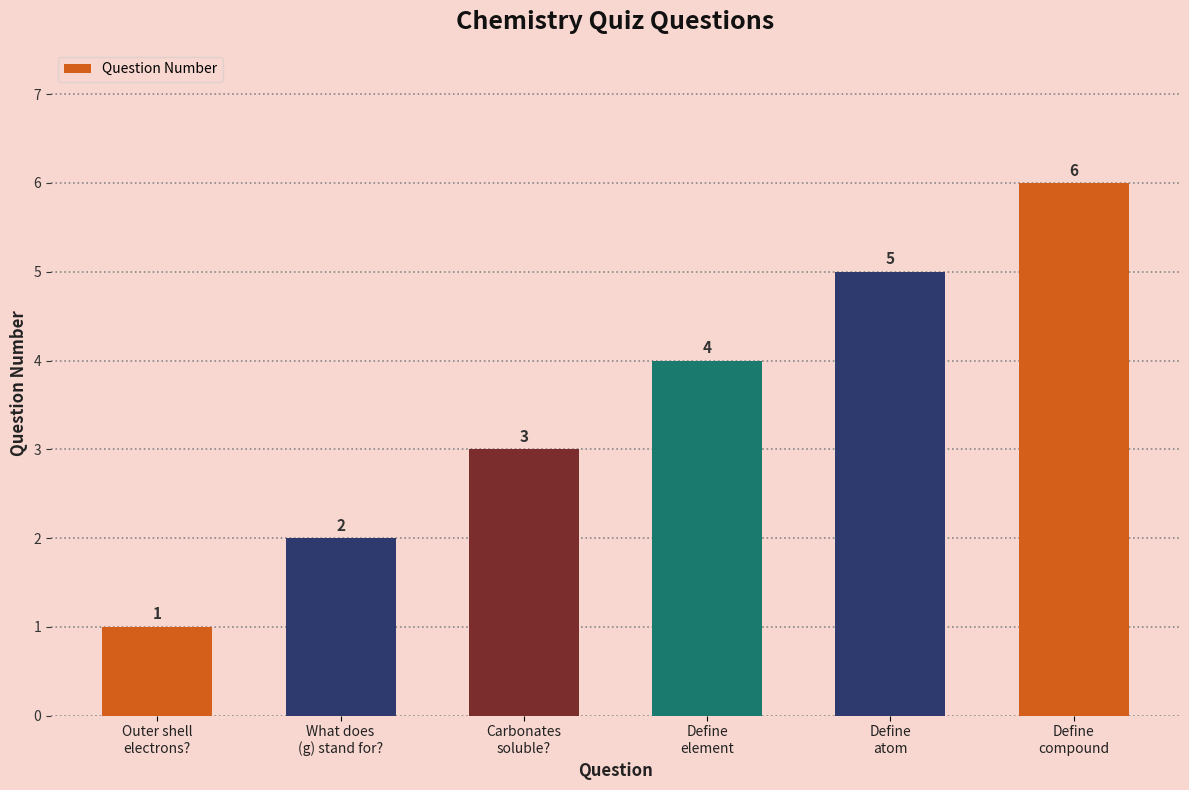

Approximately how many times larger is the value at Outer shell
electrons? compared to Define
atom?

0.2